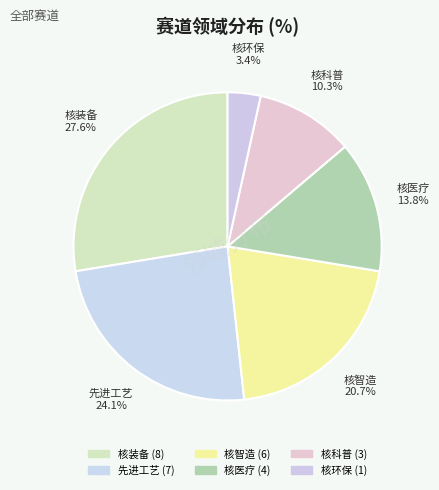

Count the number of slices in the pie.

6